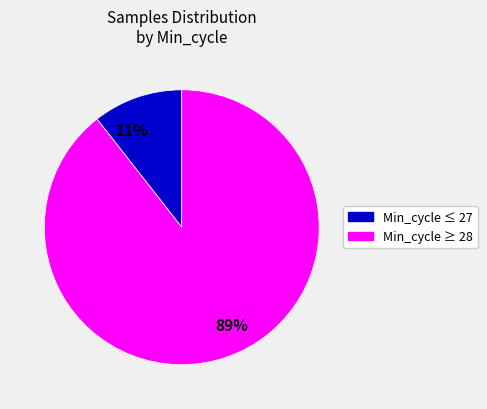

Count the number of slices in the pie.

2